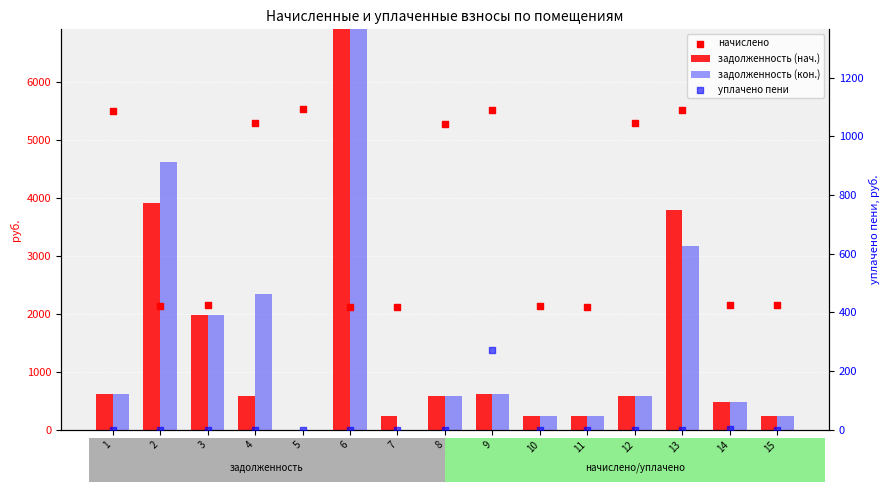

Which series has the widest spread of Y values?

задолженность (кон.)